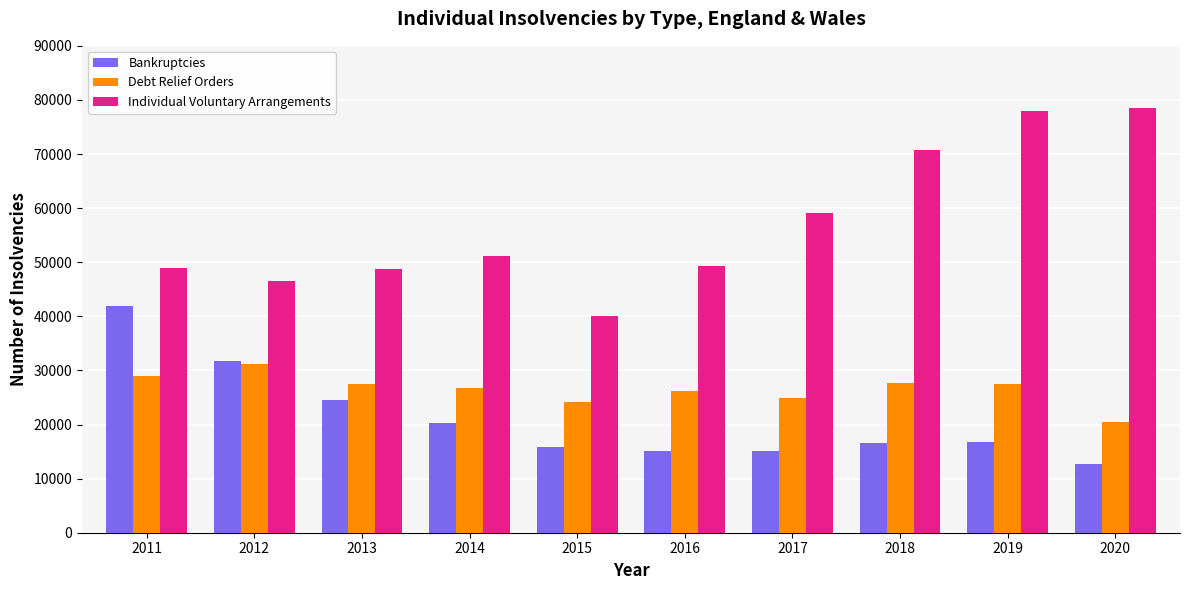

List the series in order of their peak value, lowest first.

Debt Relief Orders, Bankruptcies, Individual Voluntary Arrangements